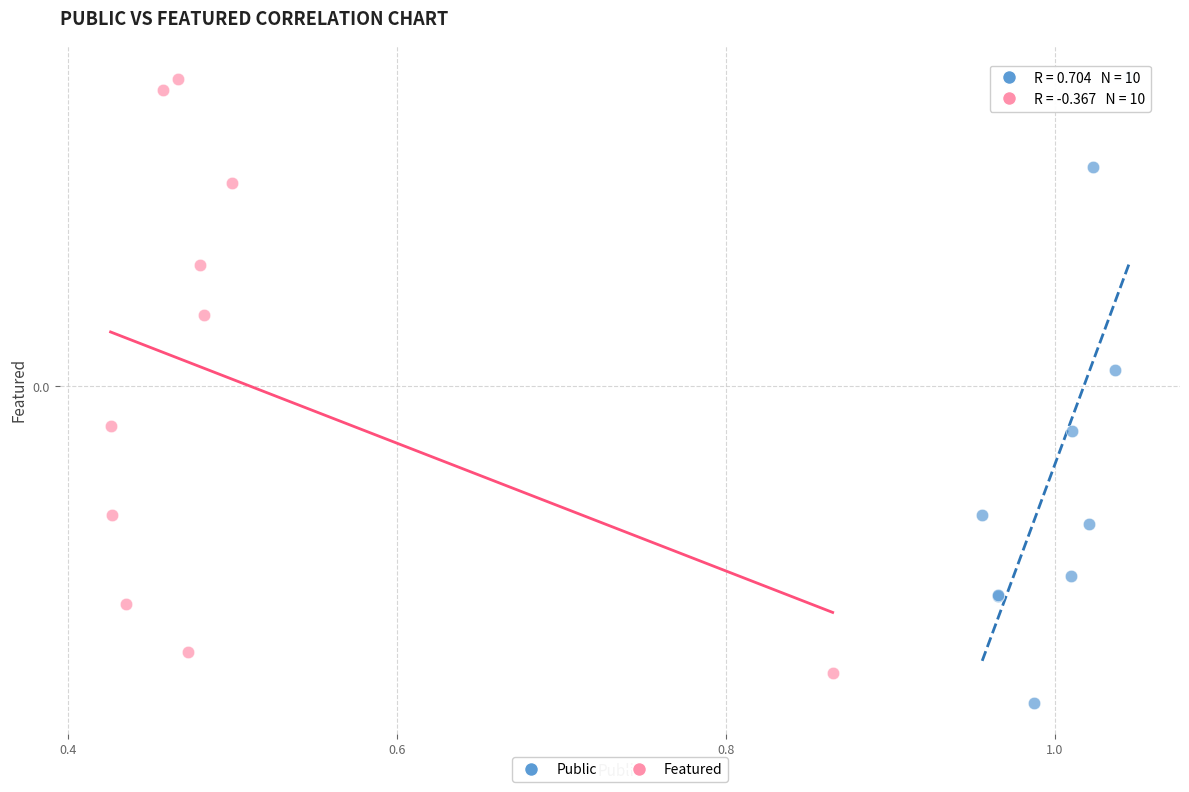

What are all the series names shown in the legend?

Public, Featured